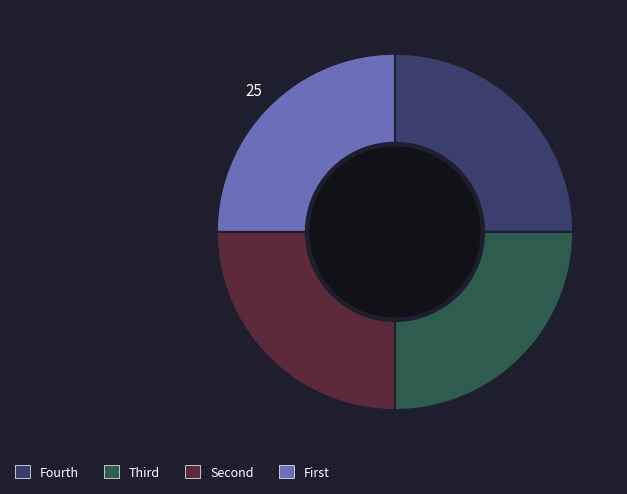

How many segments does this pie chart have?

4